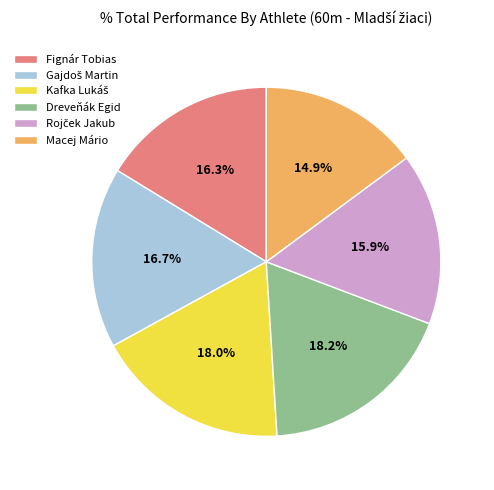

Which category has the smallest portion of the pie?

Macej Mário